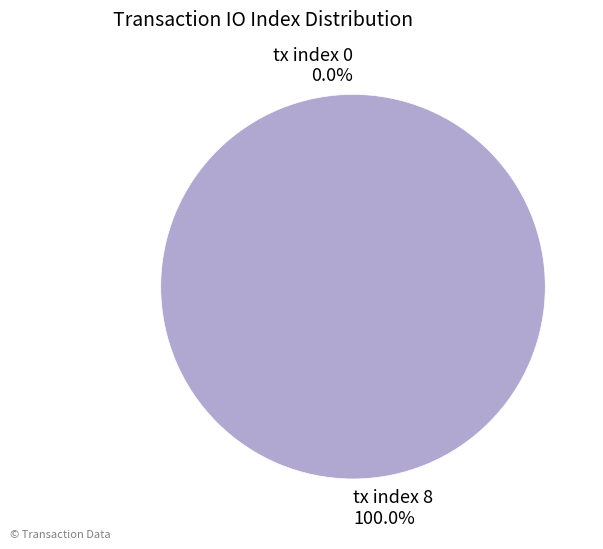

Which slice is the smallest?

tx index 0